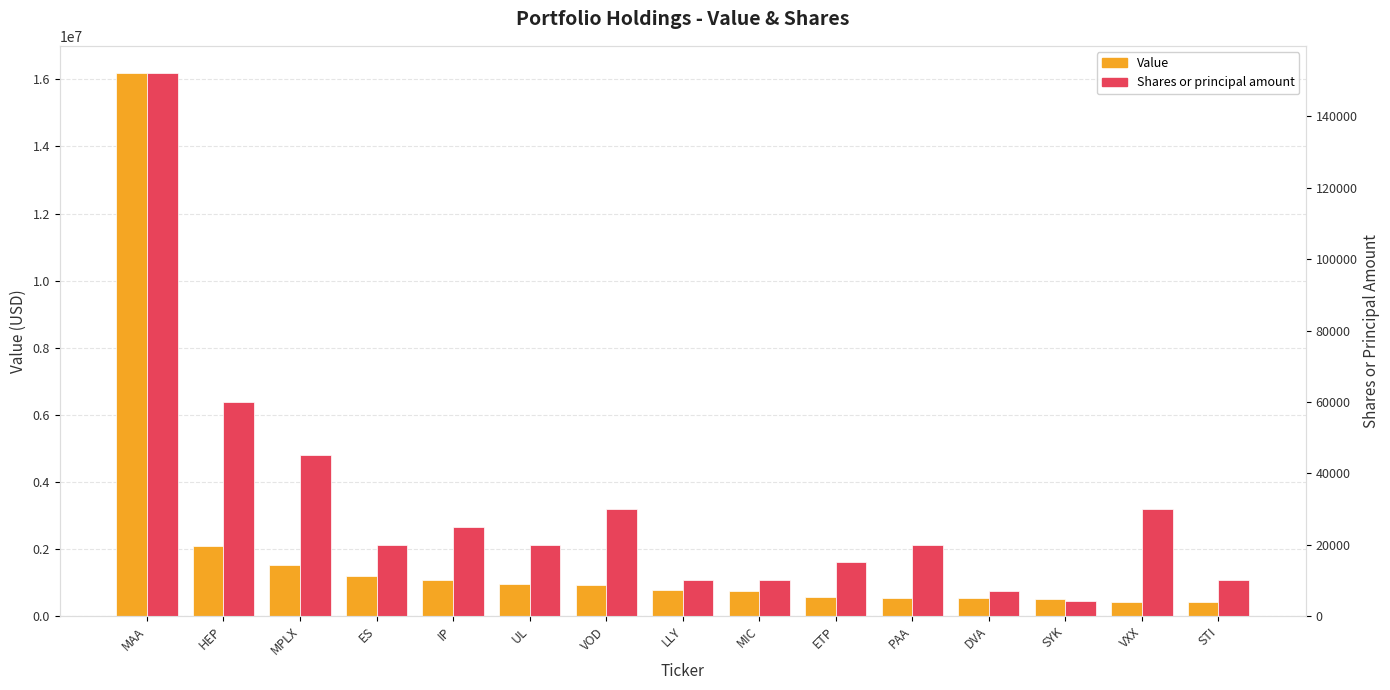

What position from the left is MAA?

1